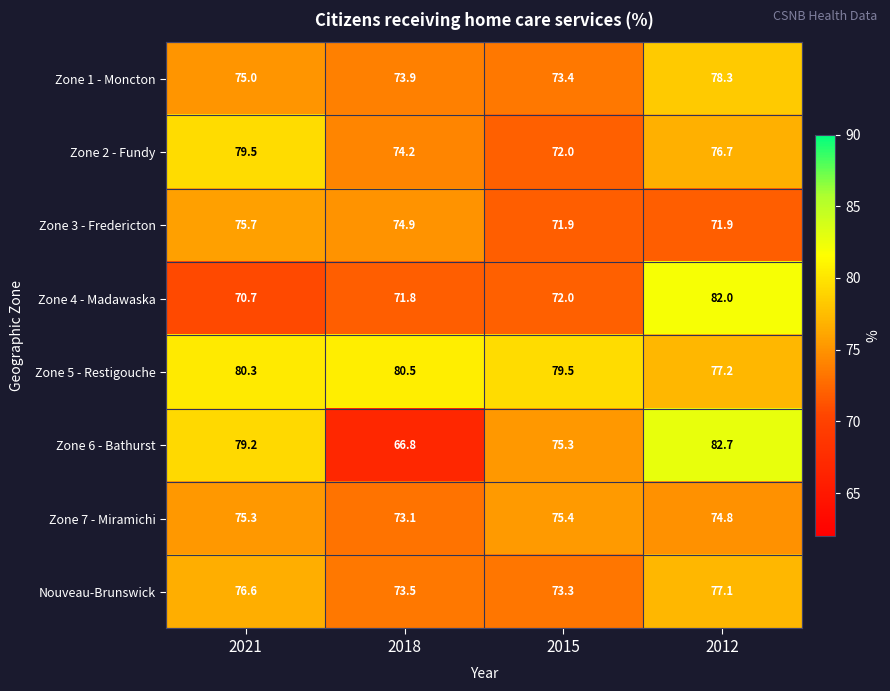

What is the maximum value shown in the chart?

82.7